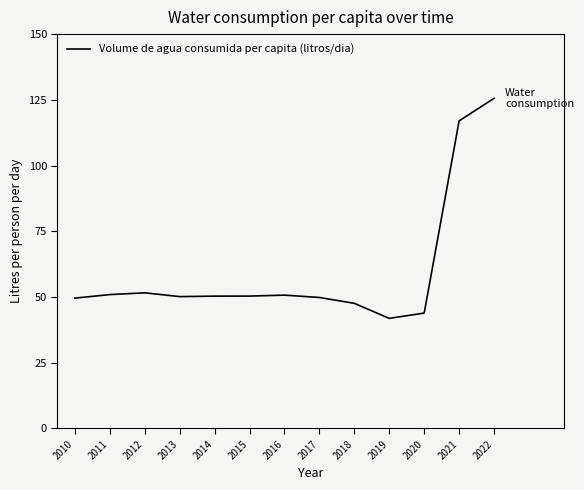

What is the minimum value shown in the chart?

41.9